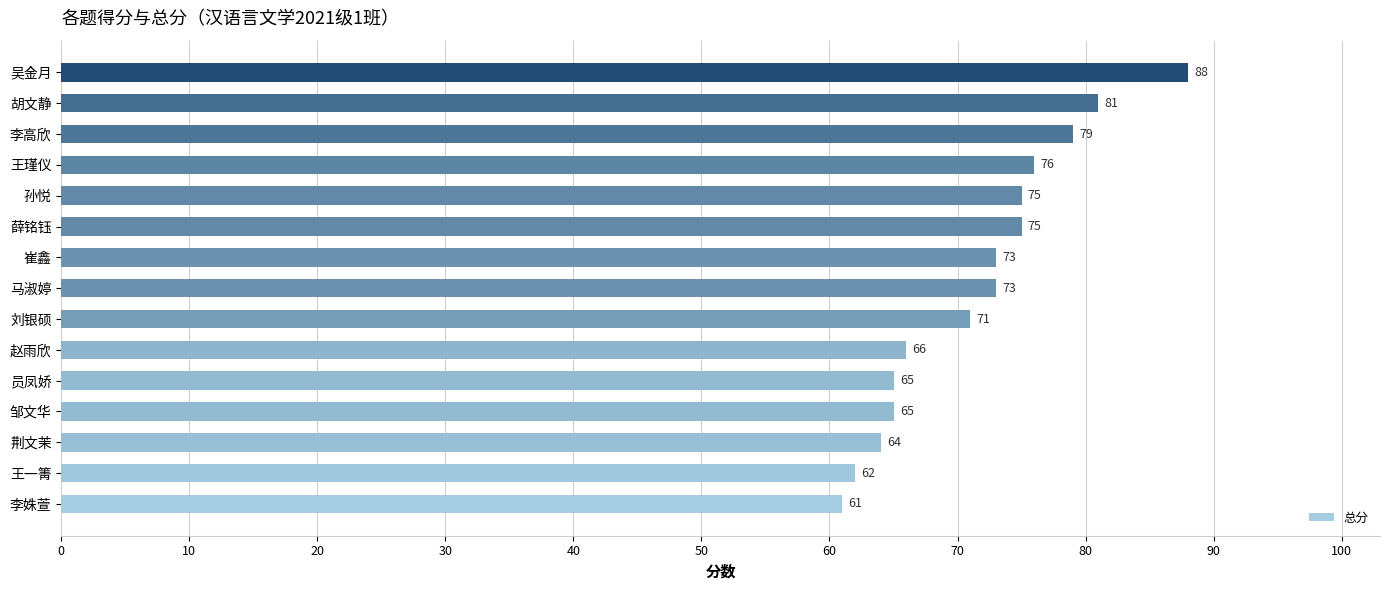

True or false: the data shows 116 at 邹文华.

False